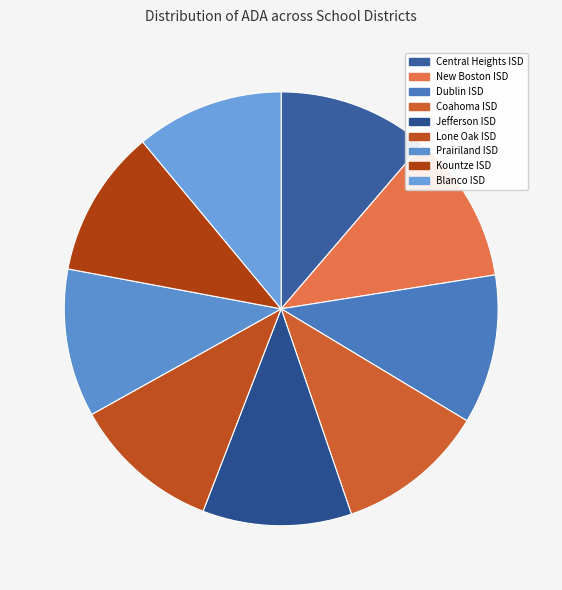

Approximately how many times larger is the value at Dublin ISD compared to Coahoma ISD?

1.0